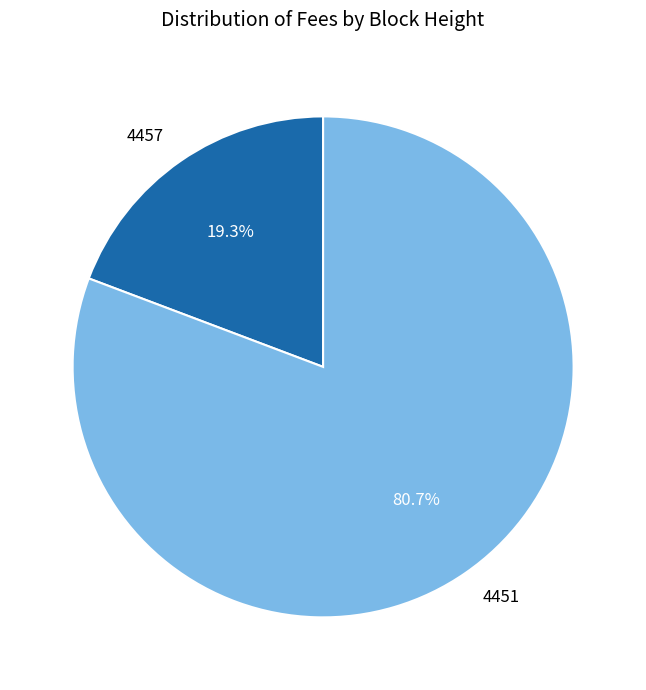

What percentage is the 4457 slice, to the nearest percent?

19%